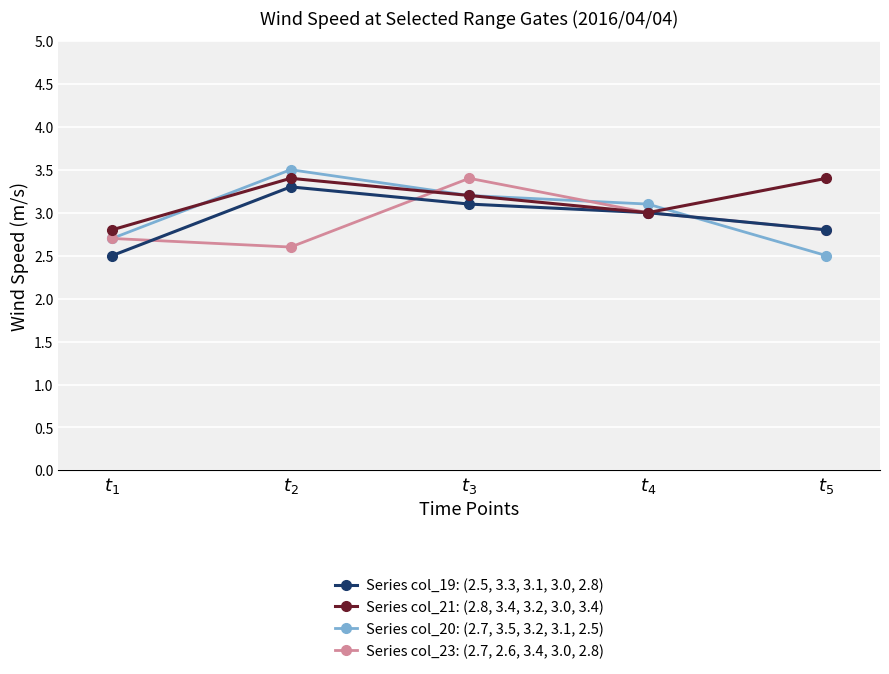

What is the total value across all series at $t_{3}$?

12.9